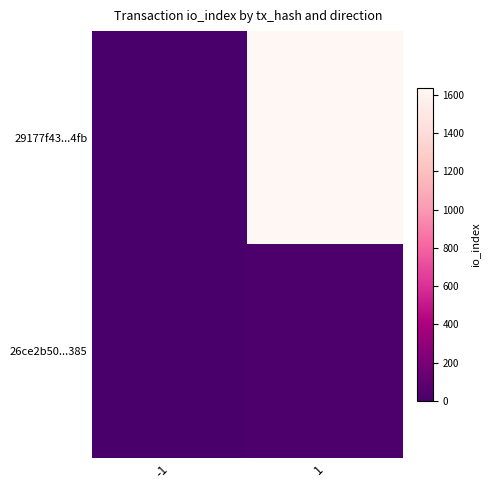

How many data points does each series have?

2